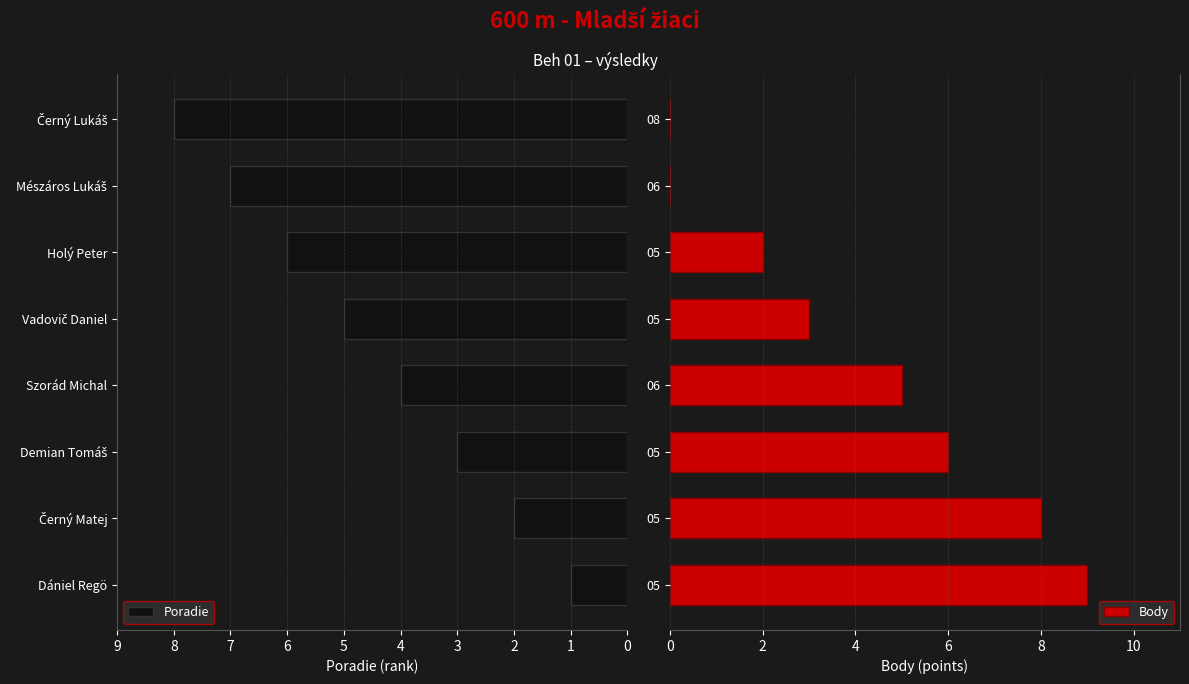

At which label does Poradie reach its minimum?

Dániel Regö